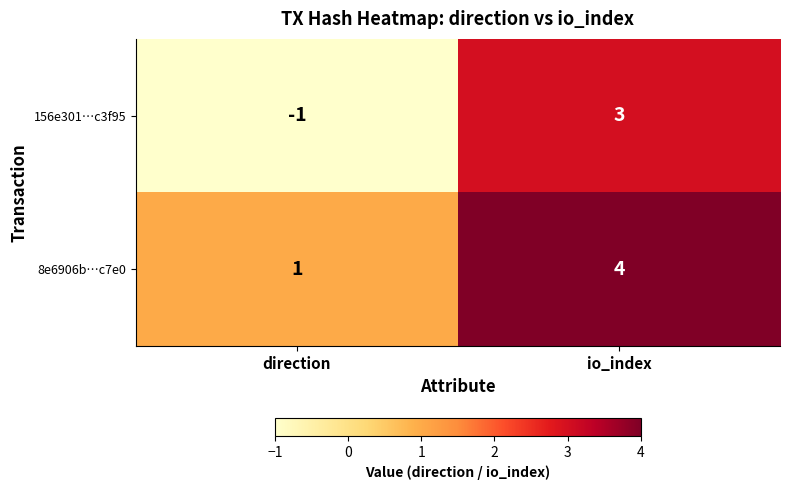

What is the sum of the 8e6906b…c7e0 values at direction and io_index?

5